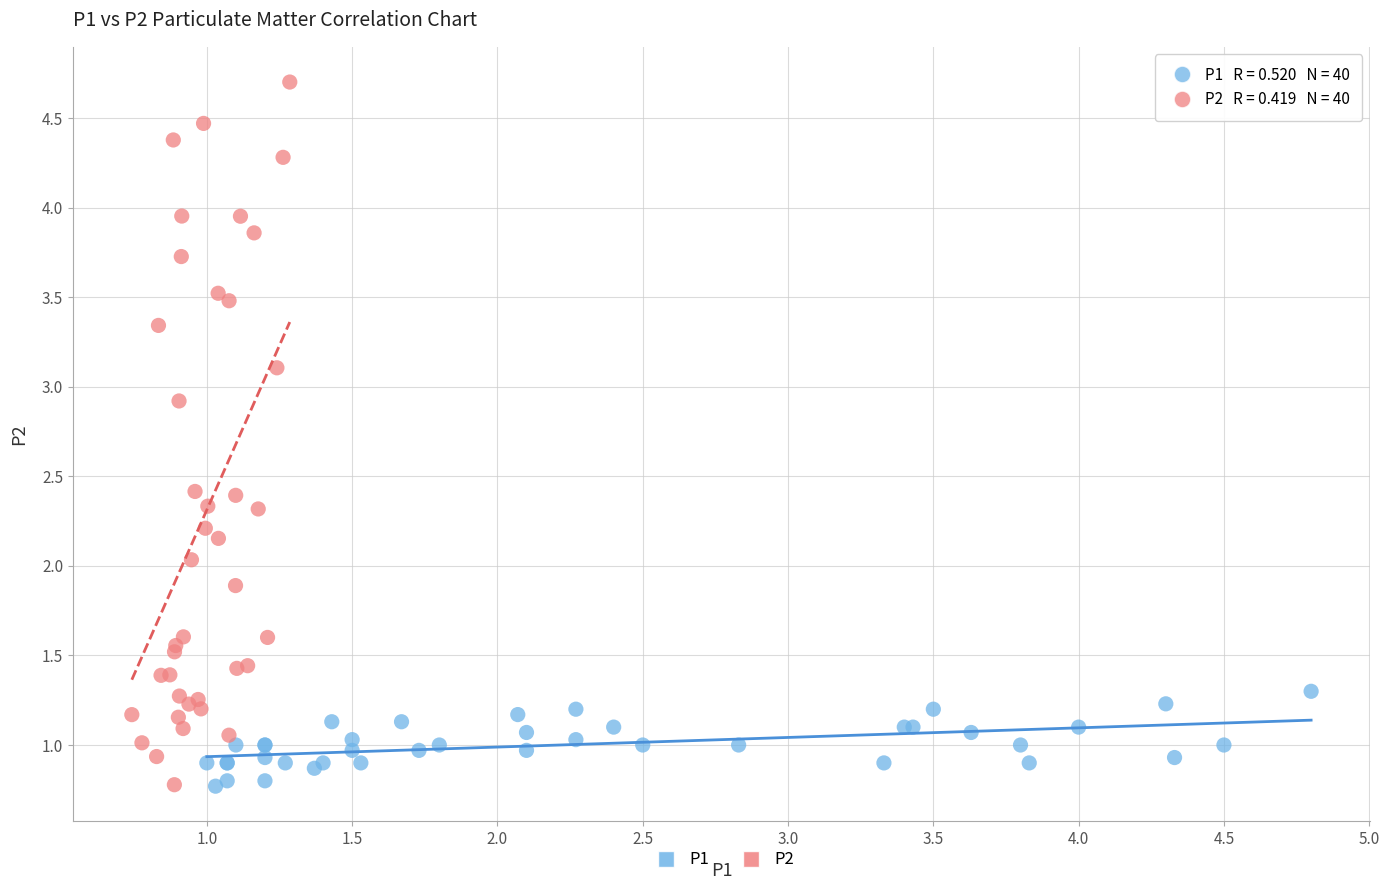

Which series reaches the maximum Y coordinate?

P2